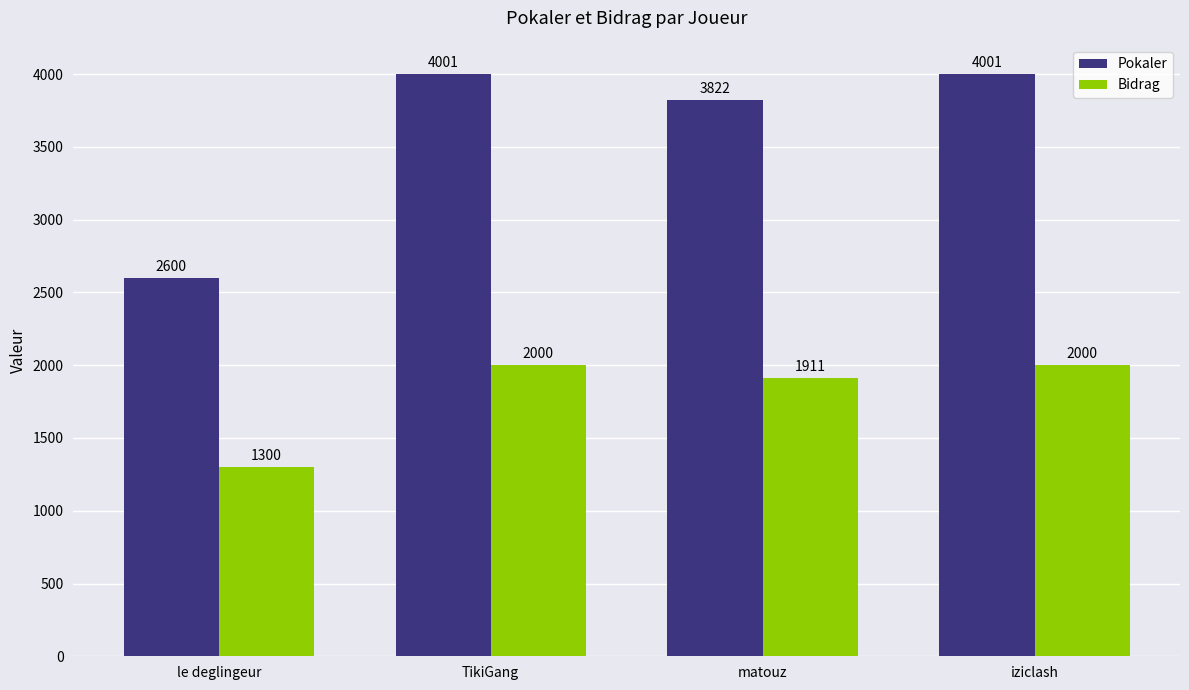

What is the difference between the Bidrag values at TikiGang and le deglingeur?

700